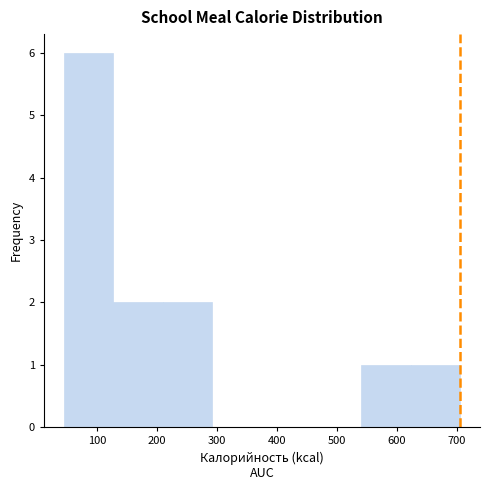

Over which range of the x-axis is the bar tallest?

40 to 130